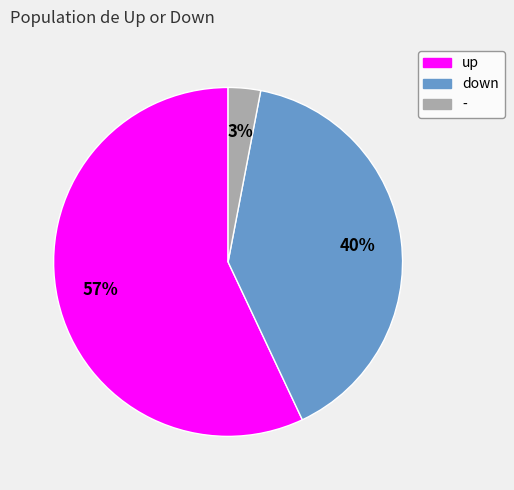

To the nearest percent, what portion does down represent?

40%